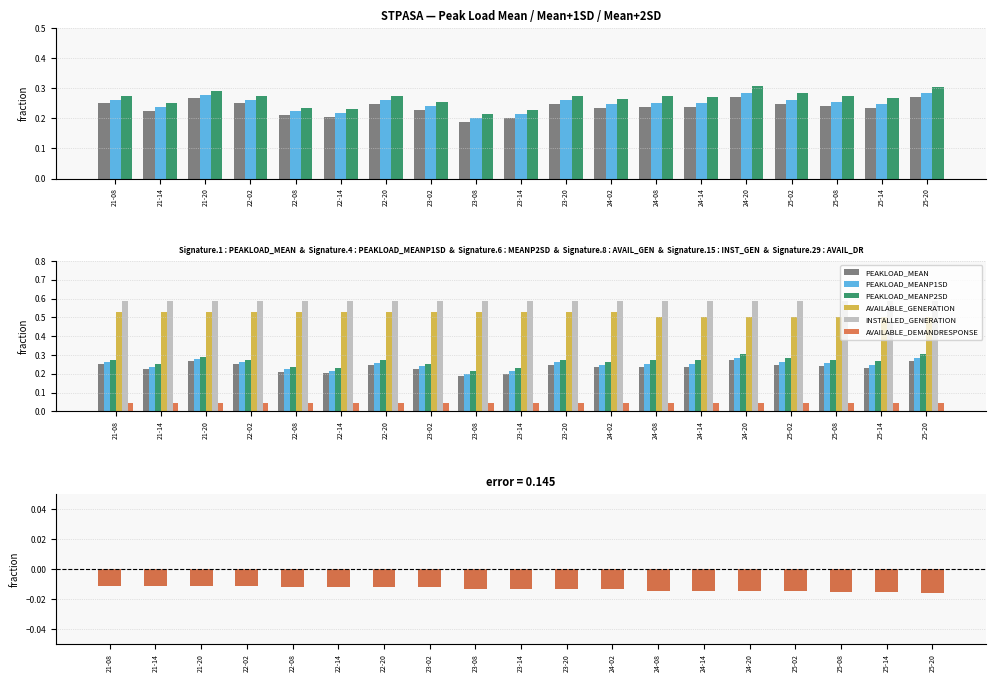

The value of PEAKLOAD_MEANP1SD at 21-08 is 0.3. True or false?

True